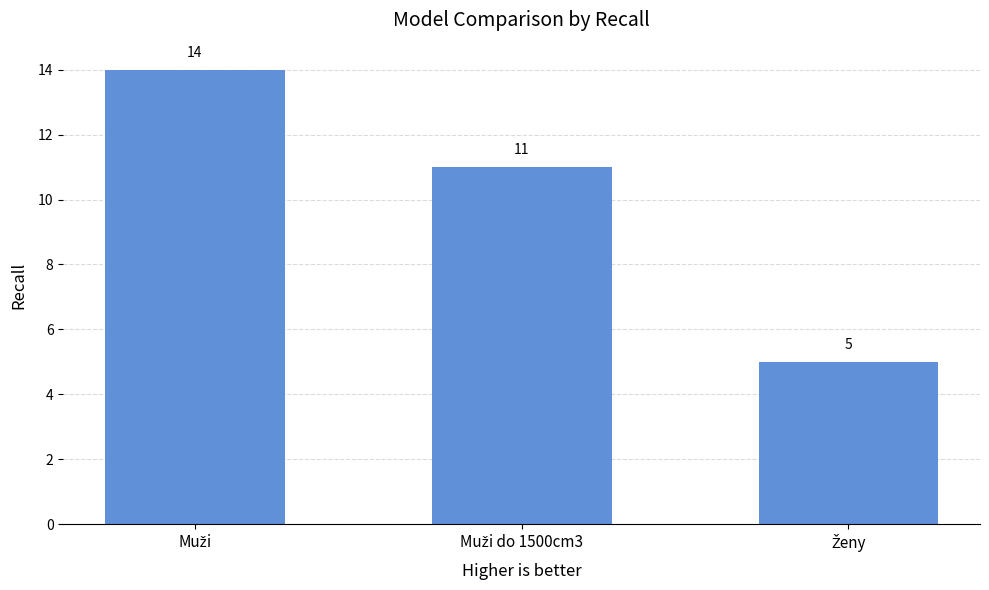

How many bars are there in total?

3